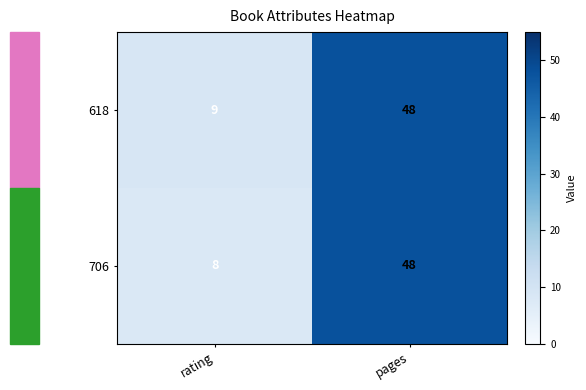

What is the greatest value displayed?

48